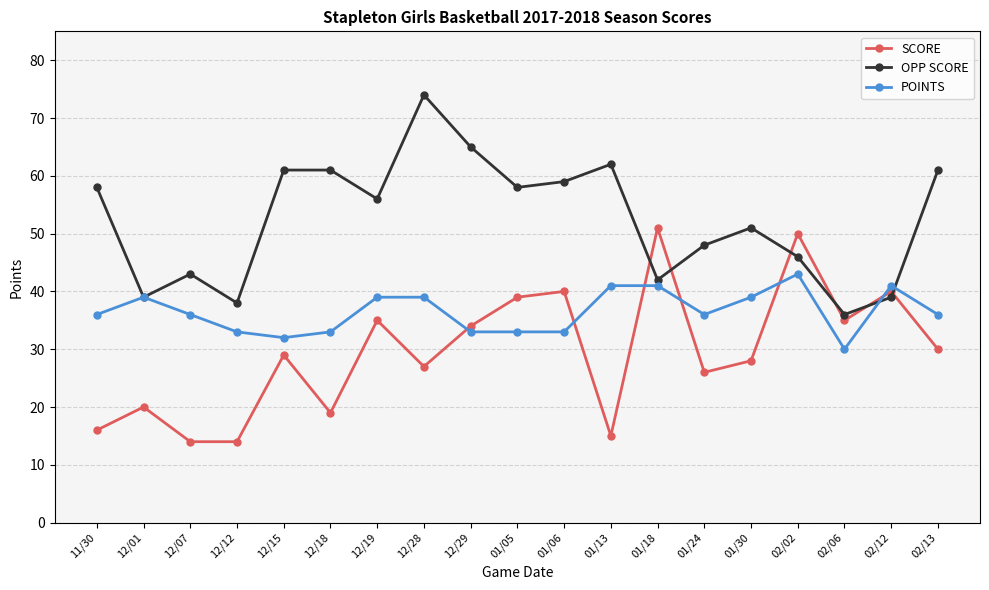

What is the sum of the SCORE values at 02/06 and 12/12?

49